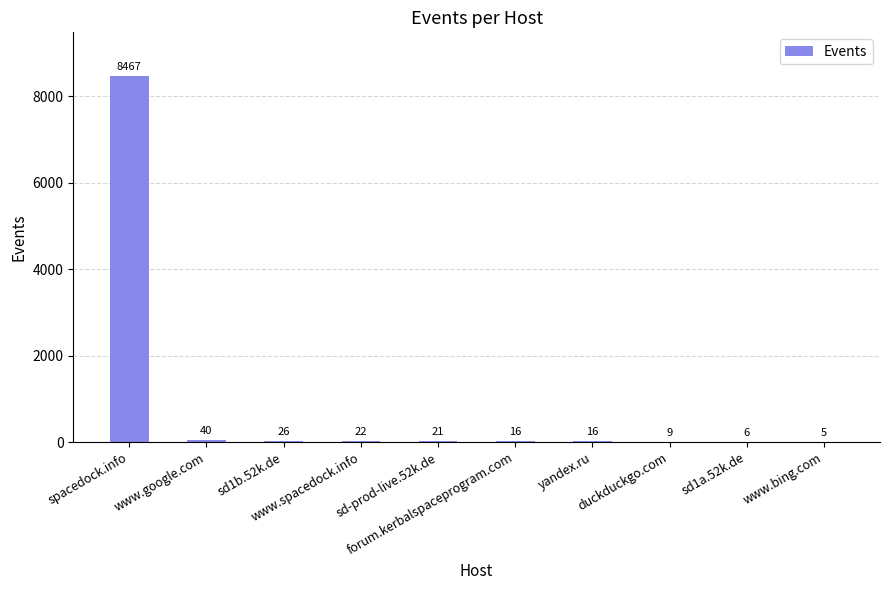

What is the maximum value shown in the chart?

8467